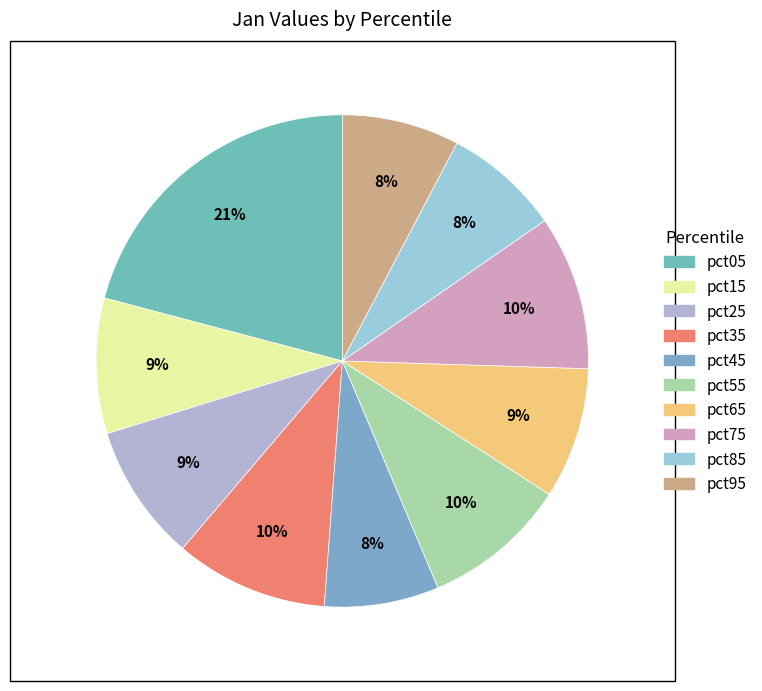

To the nearest percent, what is the difference between the pct65 and pct35 slice percentages?

1%